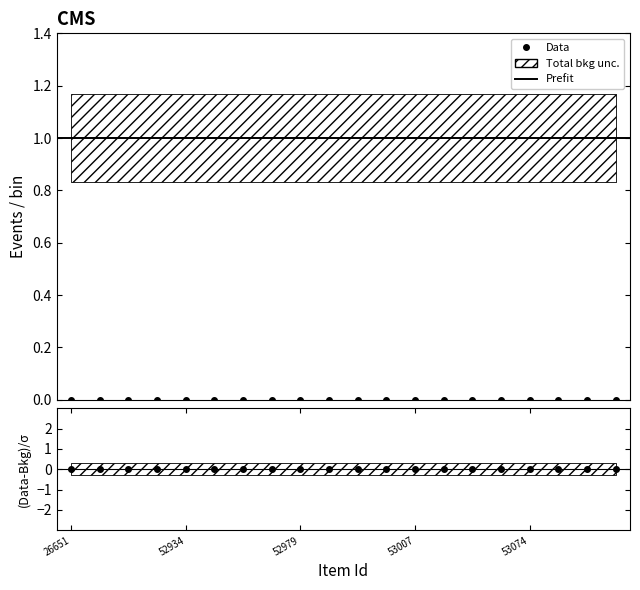

What is the spread (max minus min) of values at 53070?

1